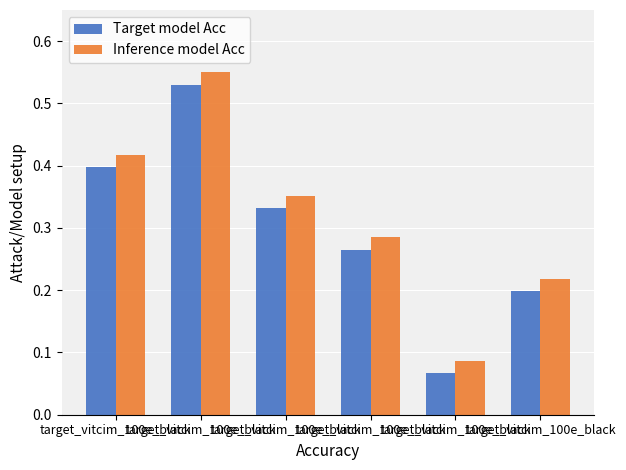

What are all the series names shown in the legend?

Target model Acc, Inference model Acc